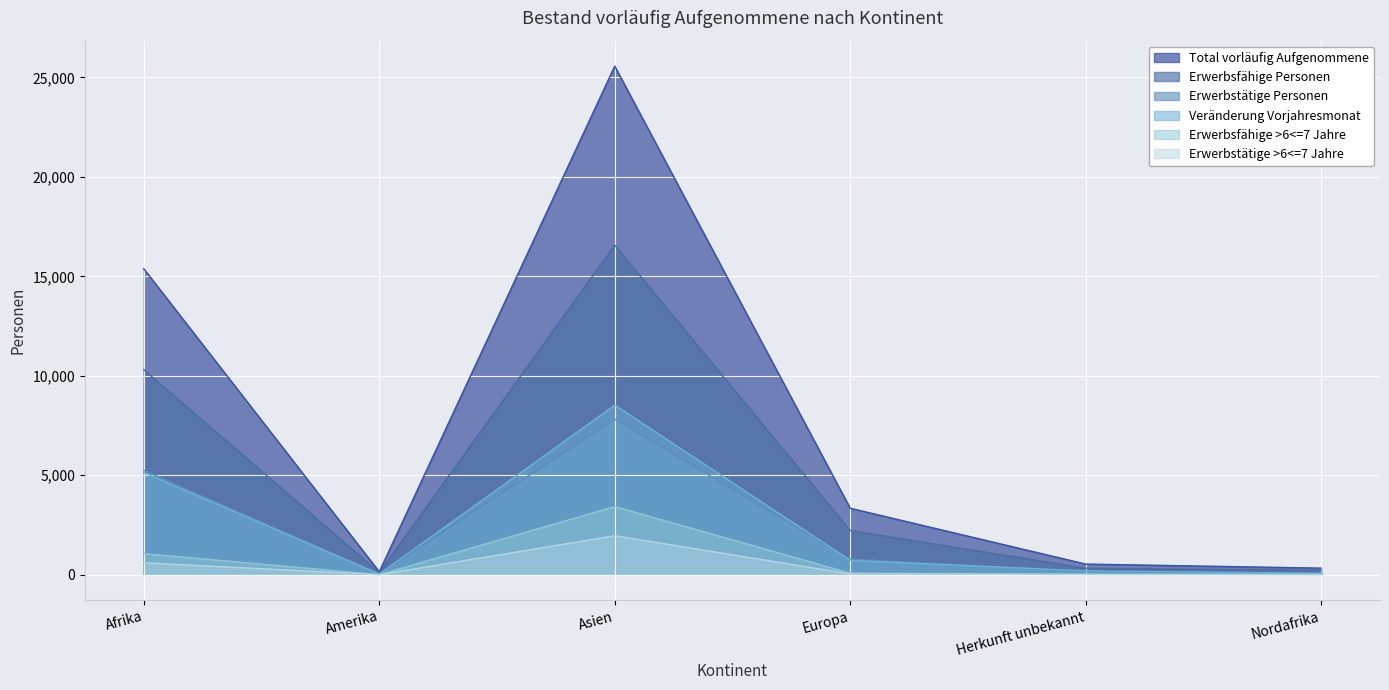

What is the smallest value displayed?

2